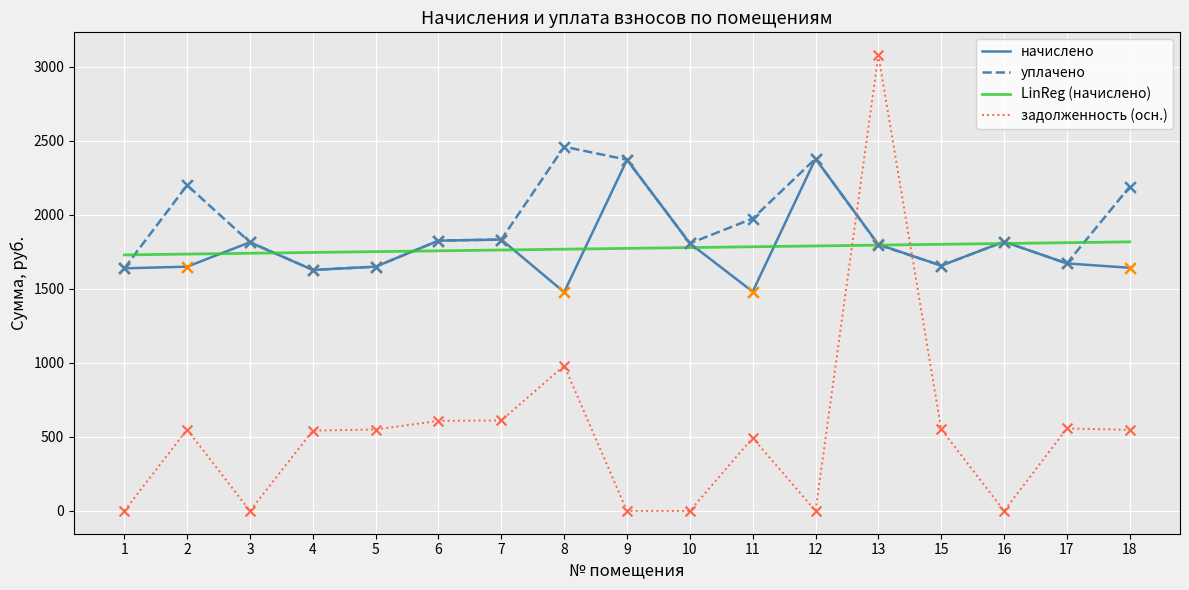

What is the spread (max minus min) of values at 13?

1283.4